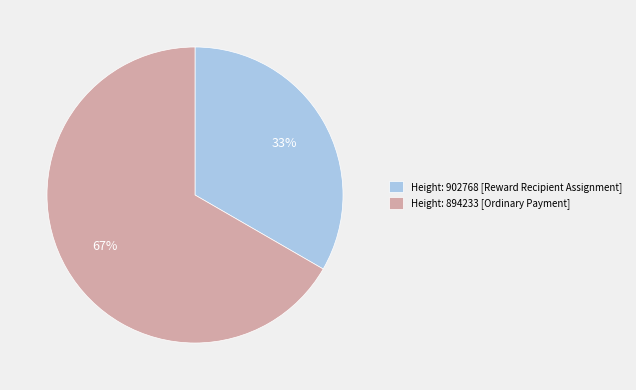

Count the number of slices in the pie.

2